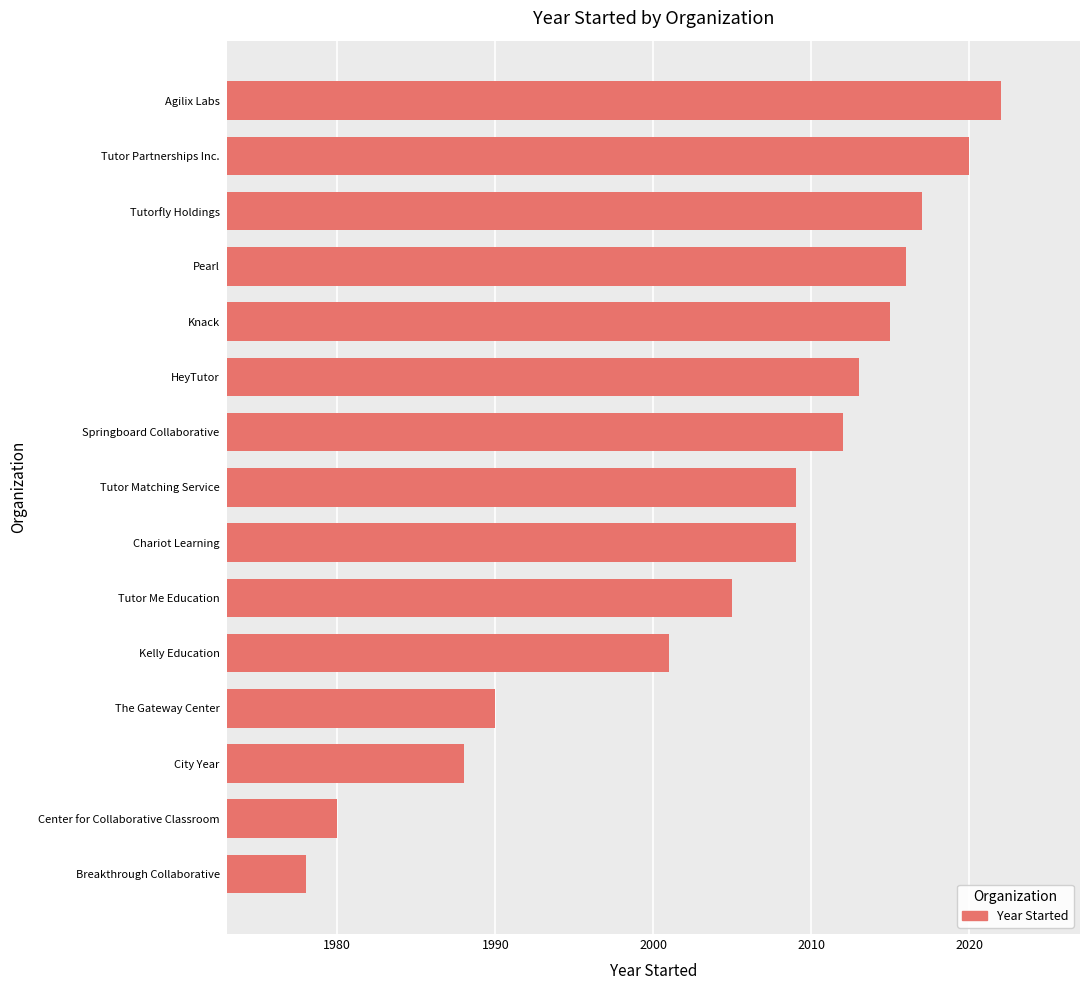

Reading top to bottom, list all the values displayed in this chart.

Agilix Labs=2022	Tutor Partnerships Inc.=2020	Tutorfly Holdings=2017	Pearl=2016	Knack=2015	HeyTutor=2013	Springboard Collaborative=2012	Tutor Matching Service=2009	Chariot Learning=2009	Tutor Me Education=2005	Kelly Education=2001	The Gateway Center=1990	City Year=1988	Center for Collaborative Classroom=1980	Breakthrough Collaborative=1978